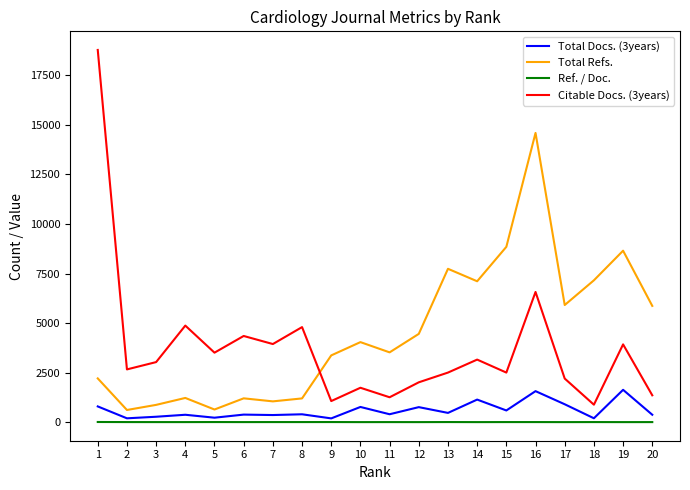

True or false: Ref. / Doc. and Total Docs. (3years) intersect in this chart.

False